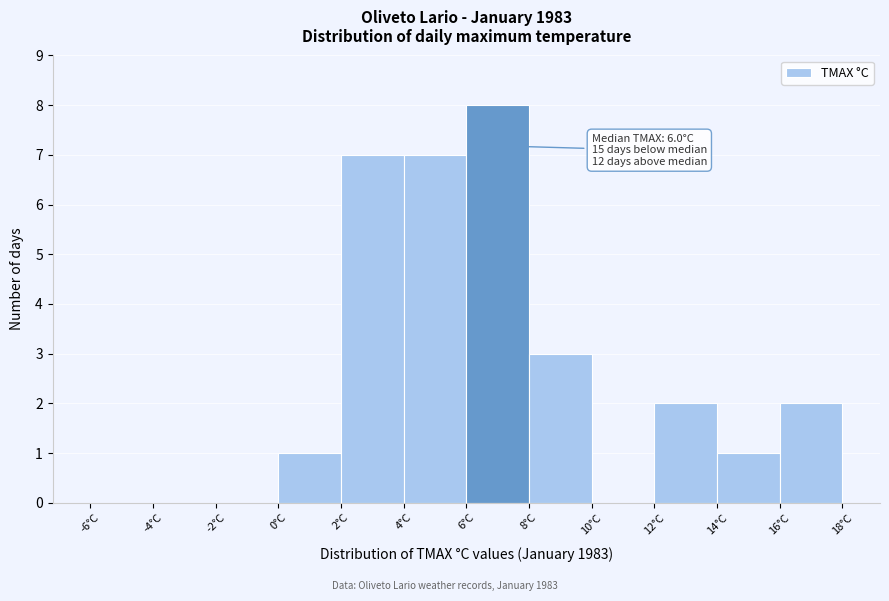

Over which range of the x-axis is the bar tallest?

6 to 8